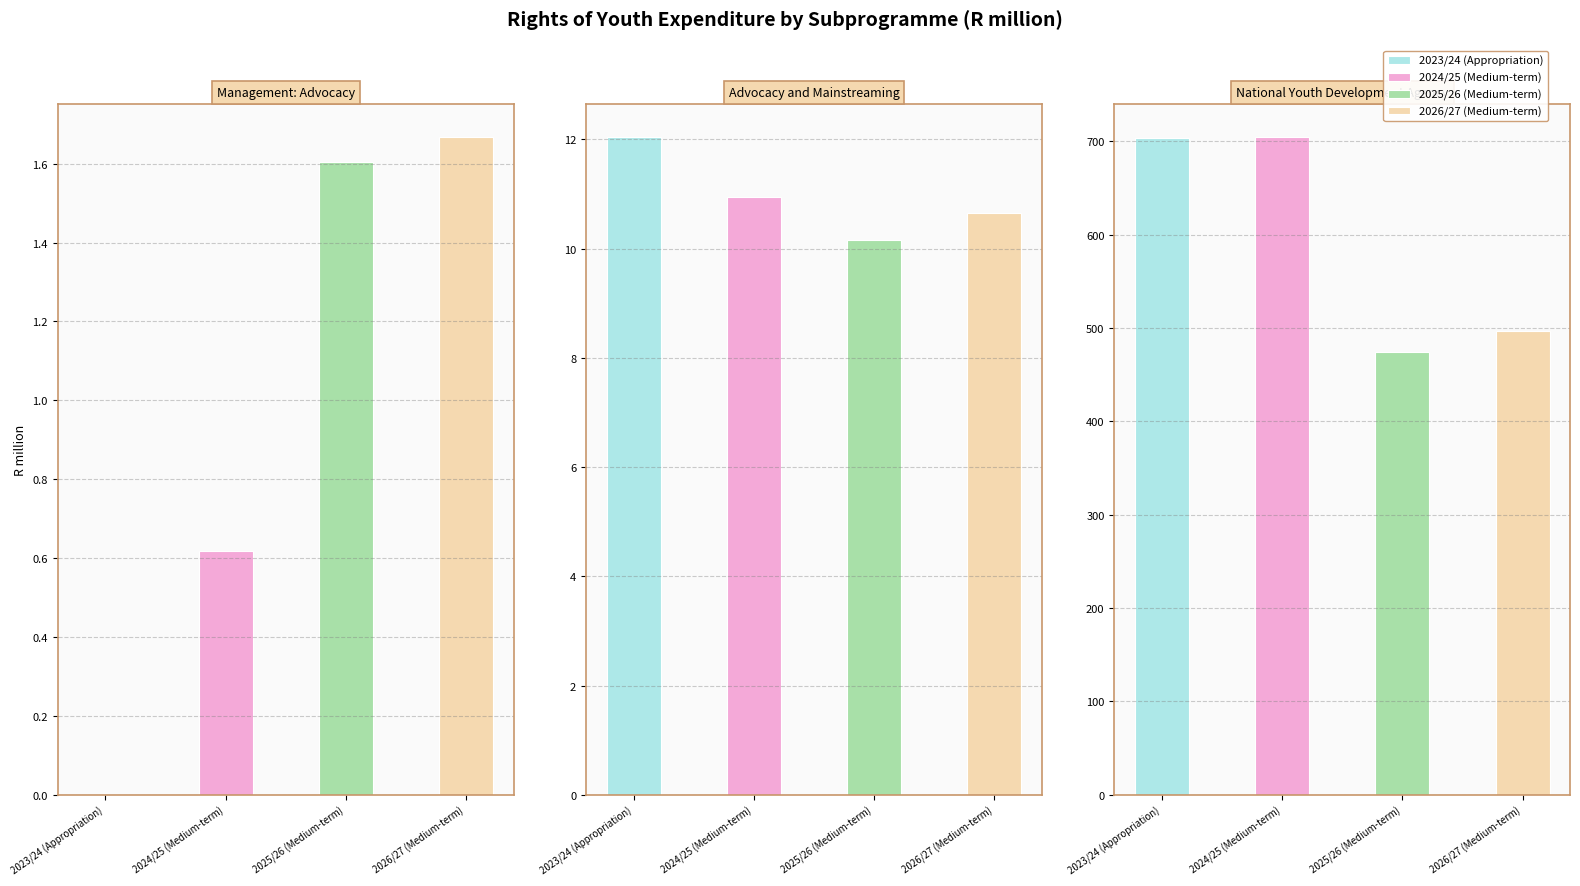

At which label does 2023/24 (Appropriation) first exceed 12?

Advocacy and Mainstreaming